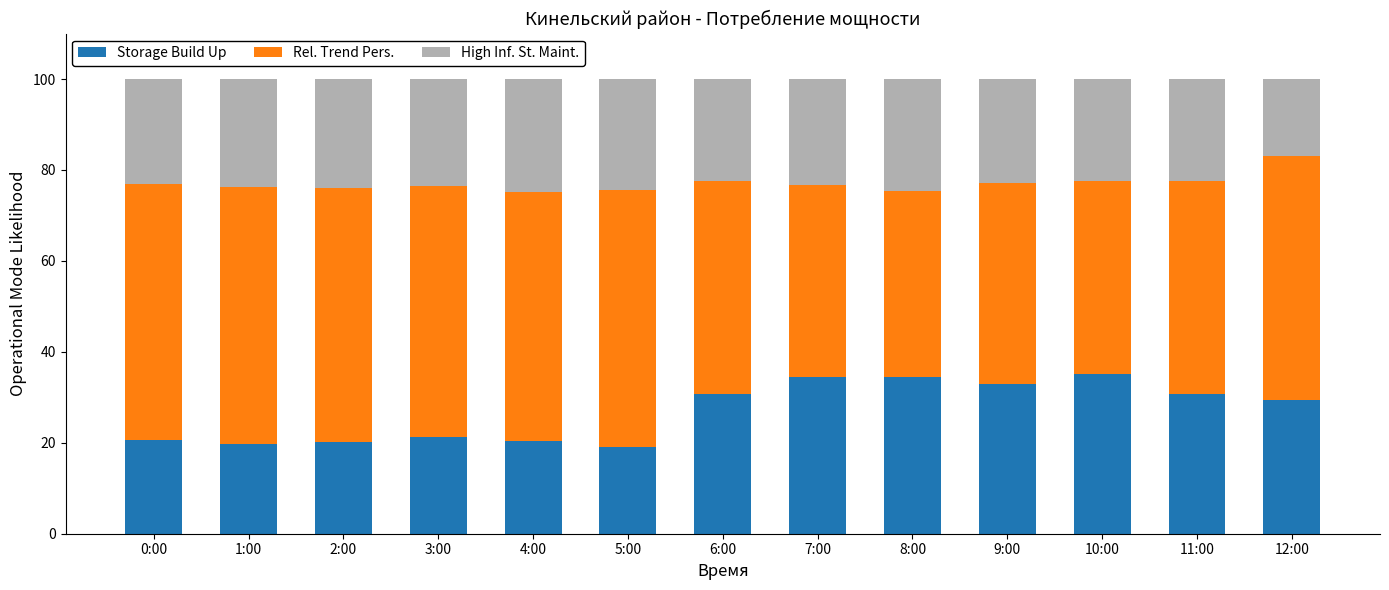

What is the maximum value for Storage Build Up?

35.0